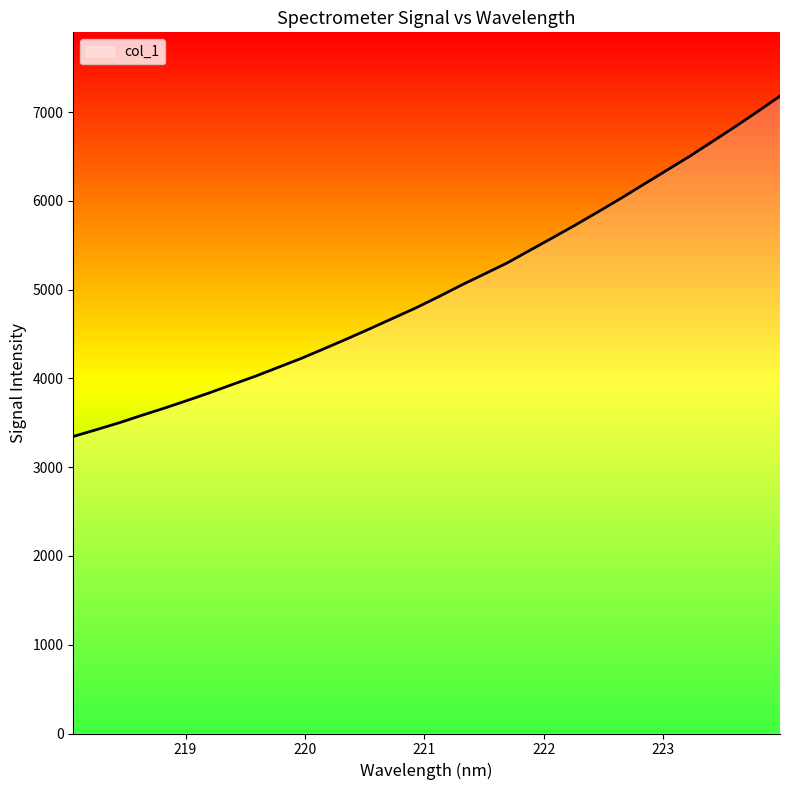

What is the minimum value shown in the chart?

3346.9